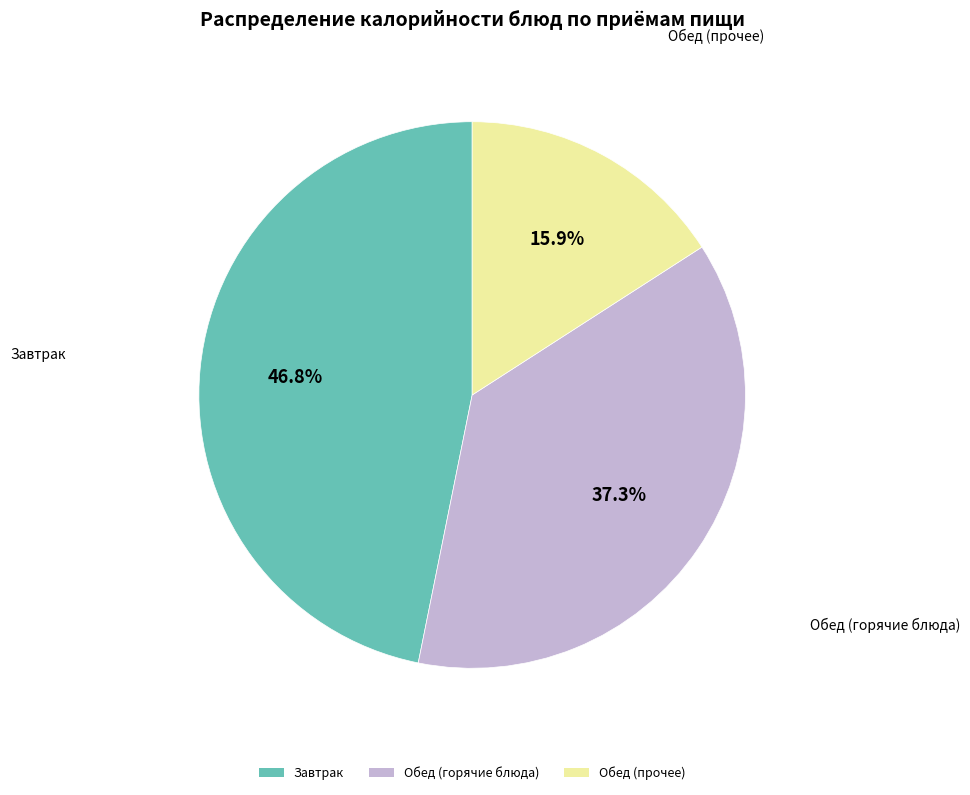

How many slices are in this pie chart?

3